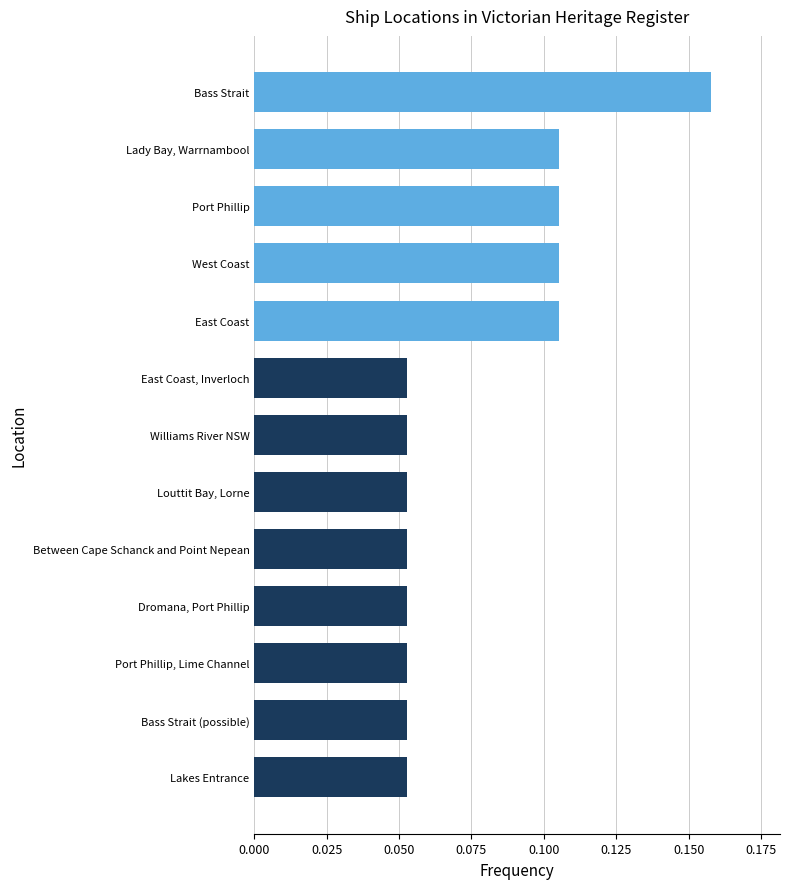

Which label corresponds to the largest value in the chart?

Bass Strait